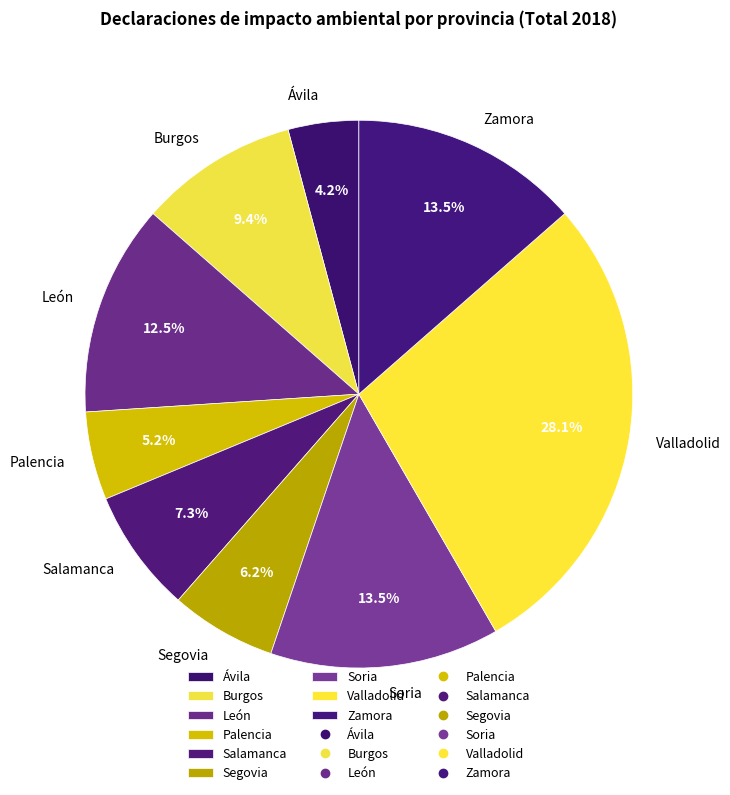

Between Burgos and Segovia, which is larger?

Burgos